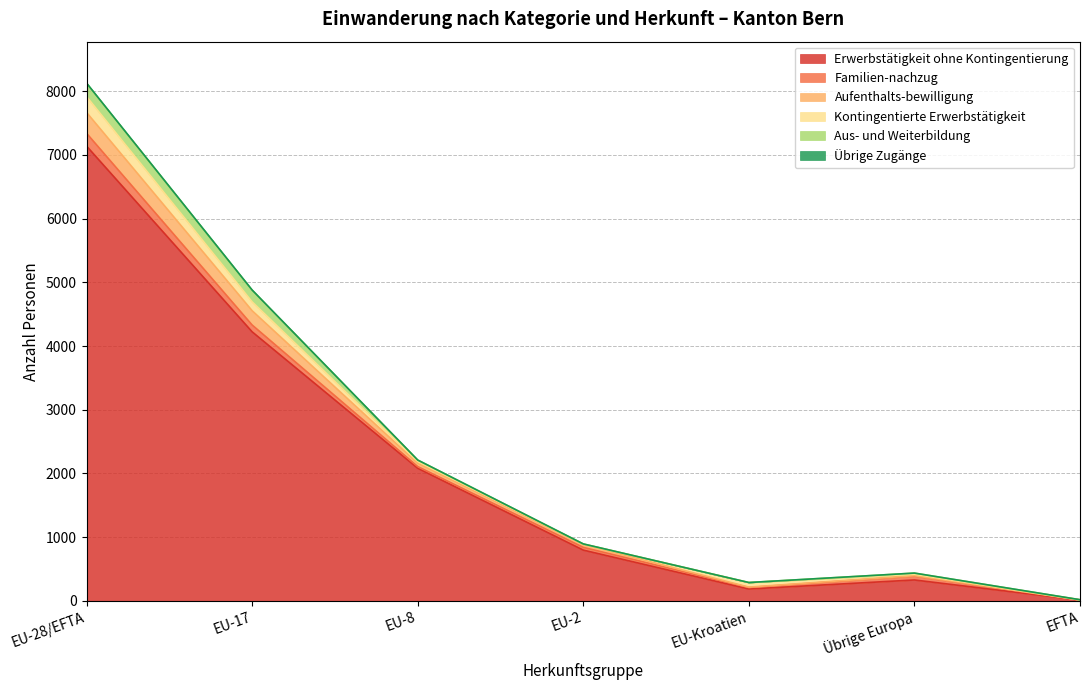

Reading left to right, transcribe all the data shown in this chart.

Erwerbstätigkeit ohne Kontingentierung: 7139	4223	2081	796	185	327	12
Familien-nachzug: 201	107	27	43	24	61	0
Aufenthalts-bewilligung: 327	224	50	45	6	7	2
Kontingentierte Erwerbstätigkeit: 249	139	32	7	71	22	0
Aus- und Weiterbildung: 210	185	20	1	1	18	3
Übrige Zugänge: 2	1	0	1	0	0	0